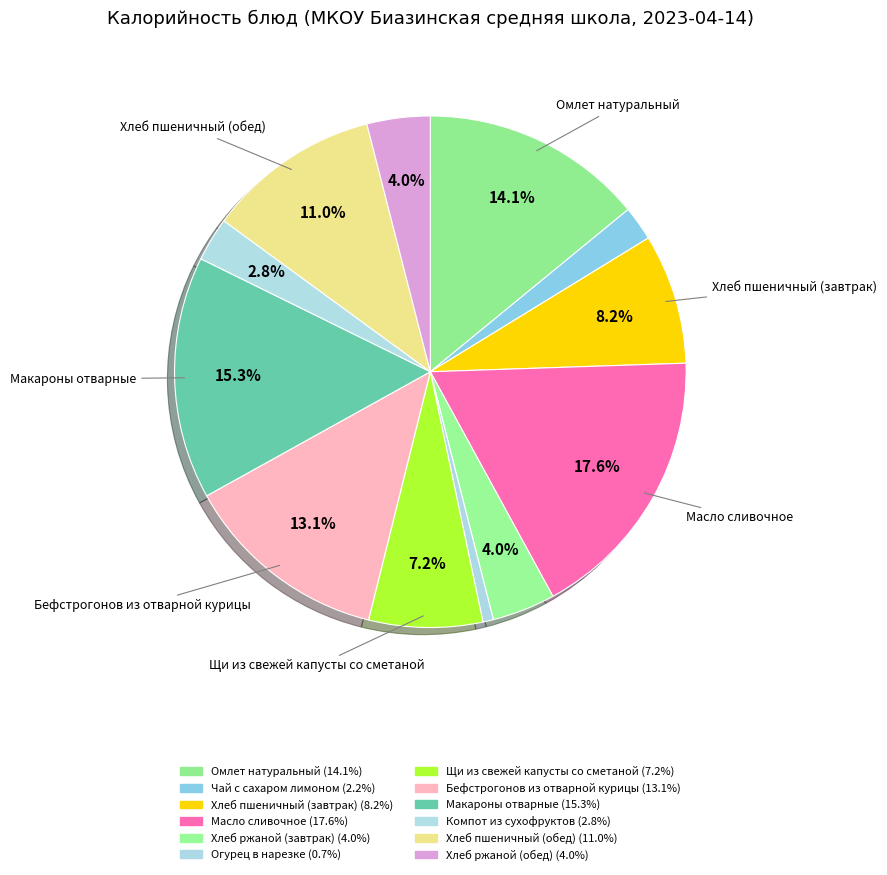

Is it true that Чай с сахаром лимоном is 2% of the pie?

True